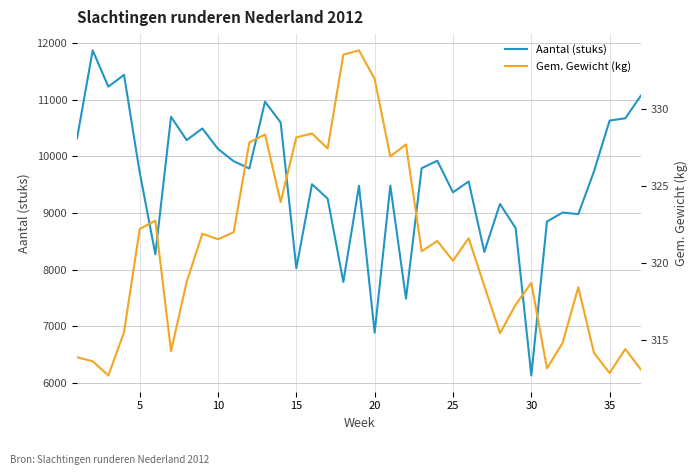

What is the lowest value of the Gem. Gewicht (kg) series?

312.7